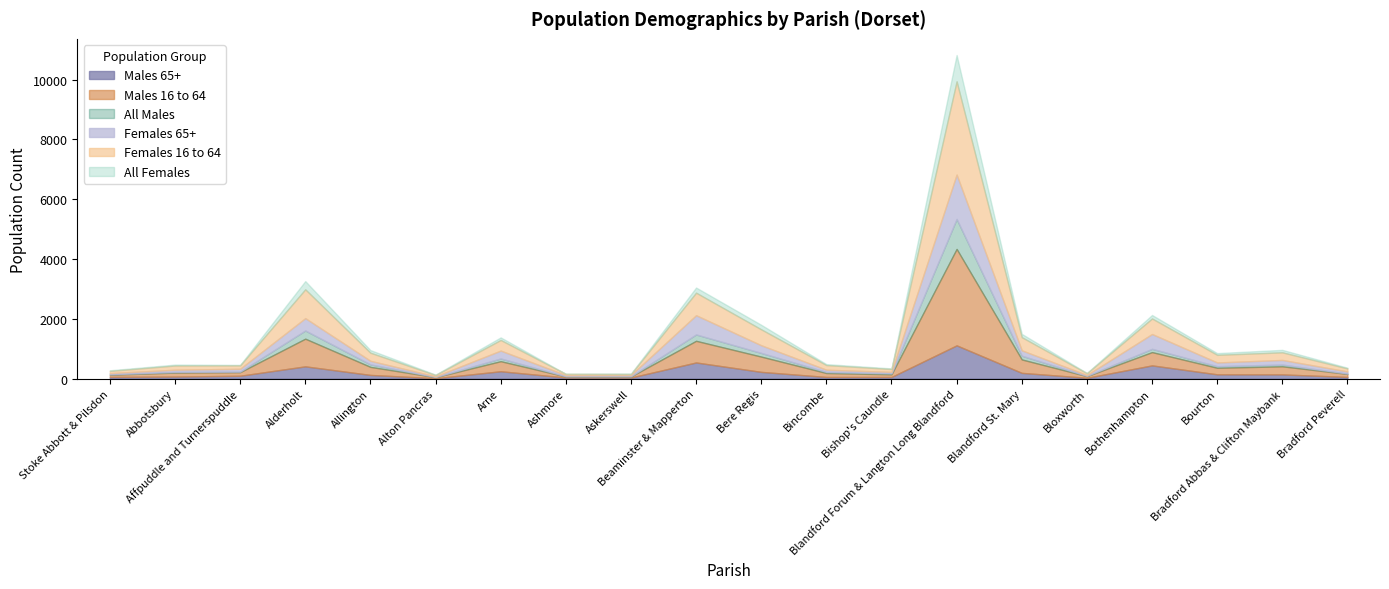

How many series are shown in this chart?

6